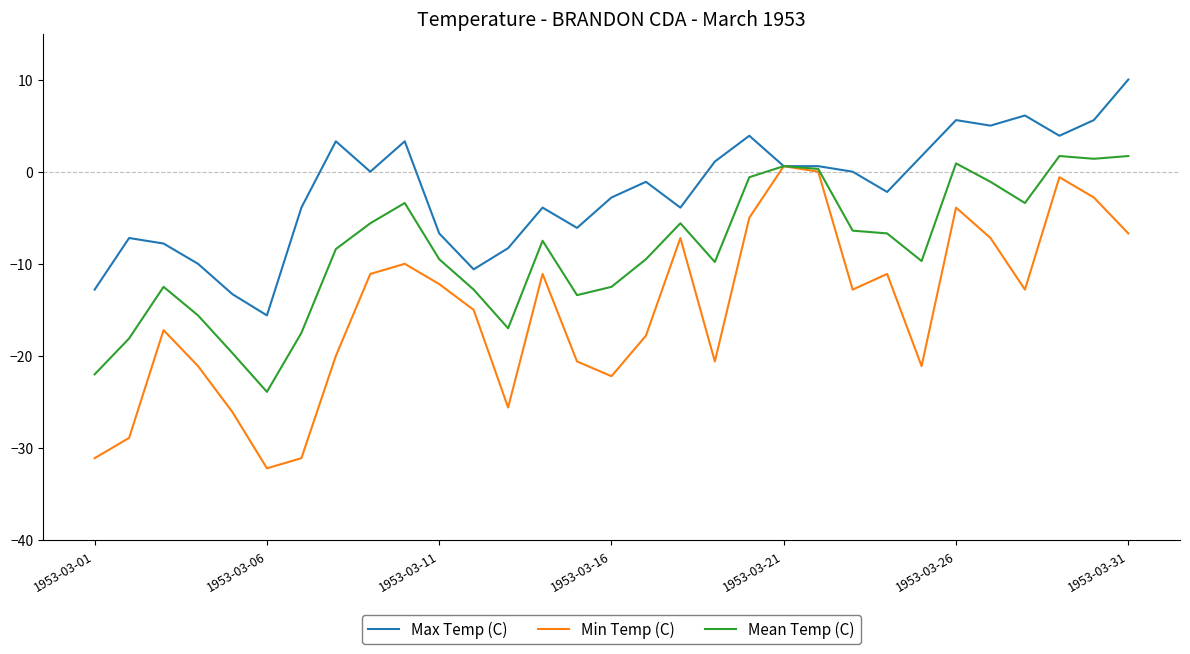

What is the difference between the maximum and minimum values in the Max Temp (C) series?

25.6